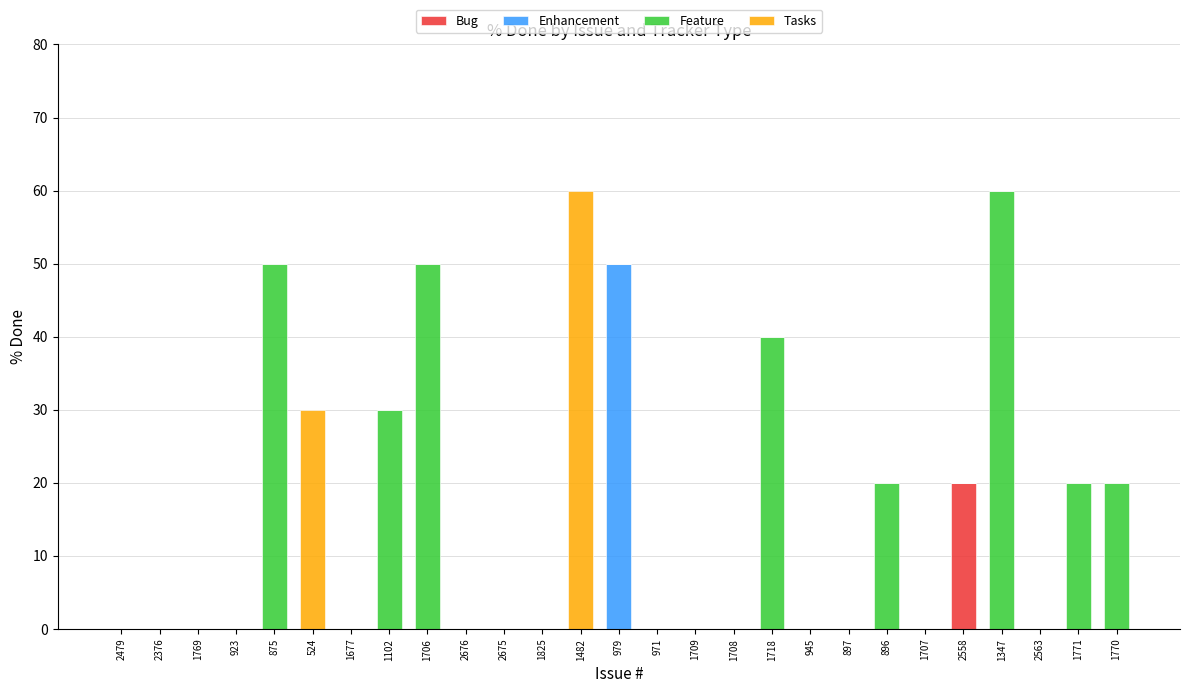

Is it true that Bug equals 0 at 945?

True